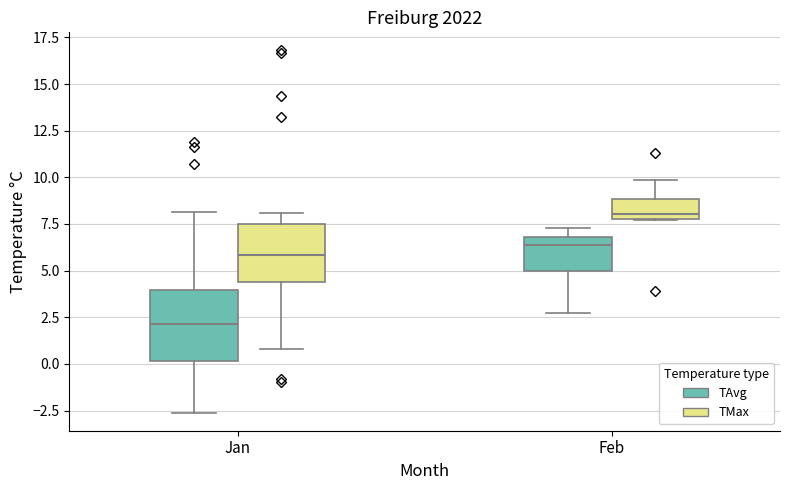

Reading left to right, read every box against the y-axis: the position of its median line, the range the box covers, and the ends of its whiskers. The values are not printed on the chart, so give them approximately, as read against the axis.

Jan (TAvg): median 2.0, box 0.0 to 4.0, whiskers -2.5 to 8.0
Jan (TMax): median 6.0, box 4.5 to 7.5, whiskers 1.0 to 8.0
Feb (TAvg): median 6.5, box 5.0 to 7.0, whiskers 2.5 to 7.5
Feb (TMax): median 8.0 (just above the box's lower edge), box 8.0 to 9.0, whiskers 7.5 to 10.0